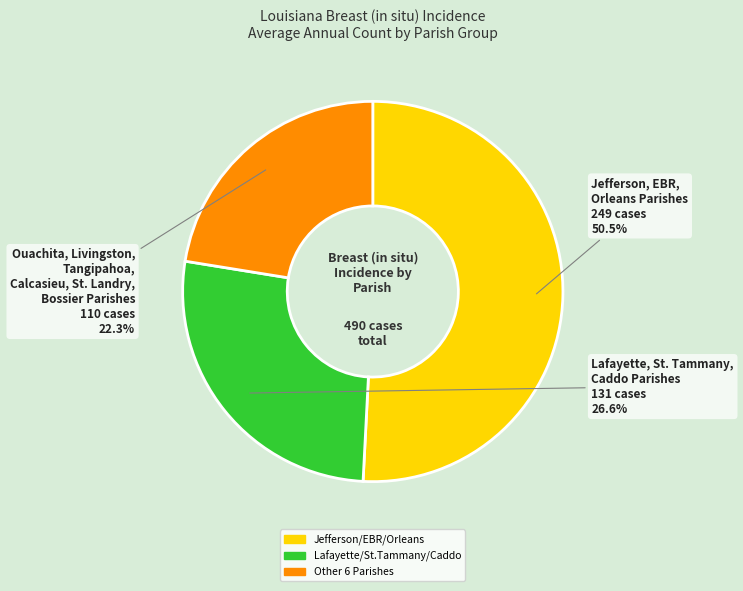

True or false: East Baton Rouge Parish accounts for 16% of the total.

True